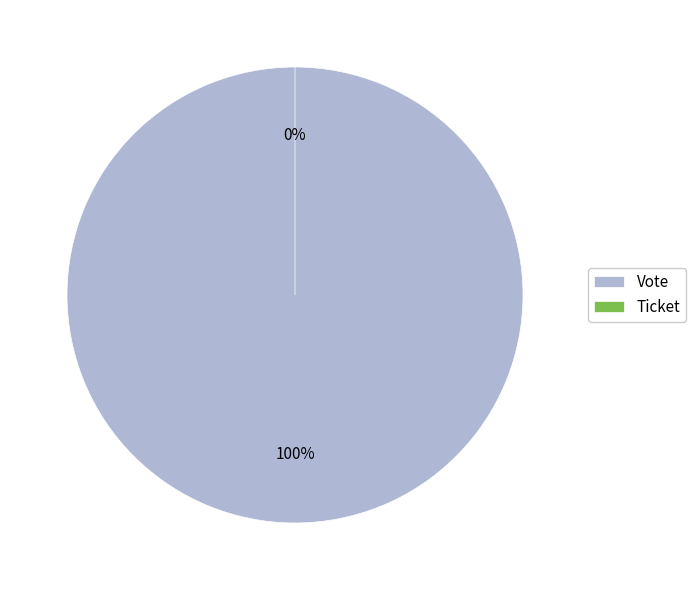

Between Ticket and Vote, which is larger?

Vote